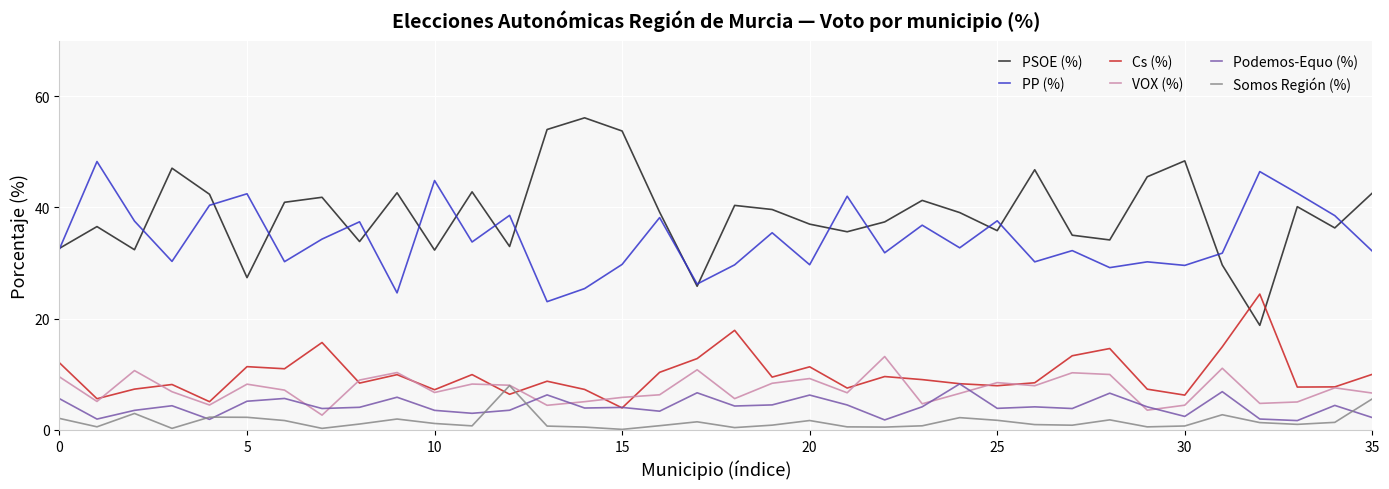

What is the maximum value shown in the chart?

56.1